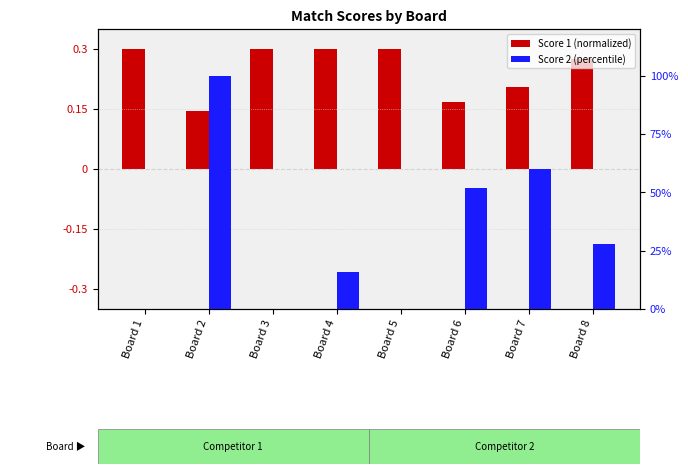

Between Board 2 and Board 3, which is larger?

Board 3